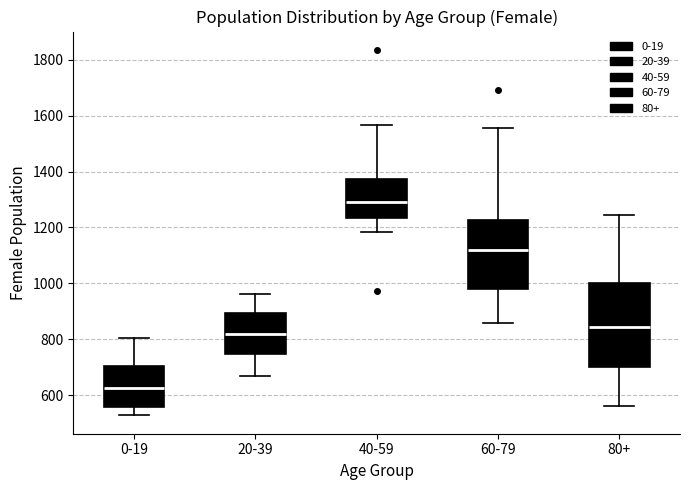

Which box's median line is the highest?

40-59